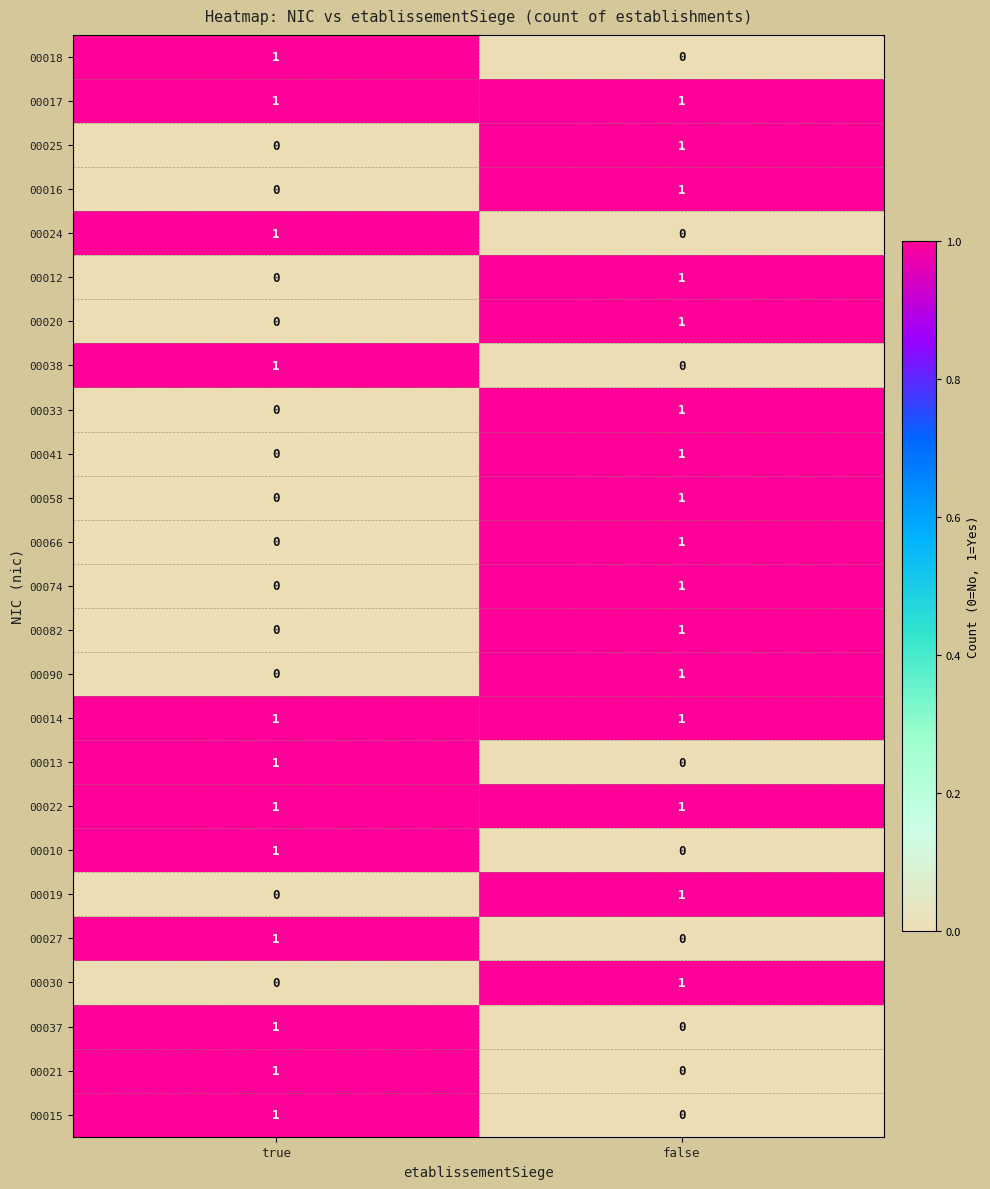

The value of 00010 at false is 0. True or false?

True